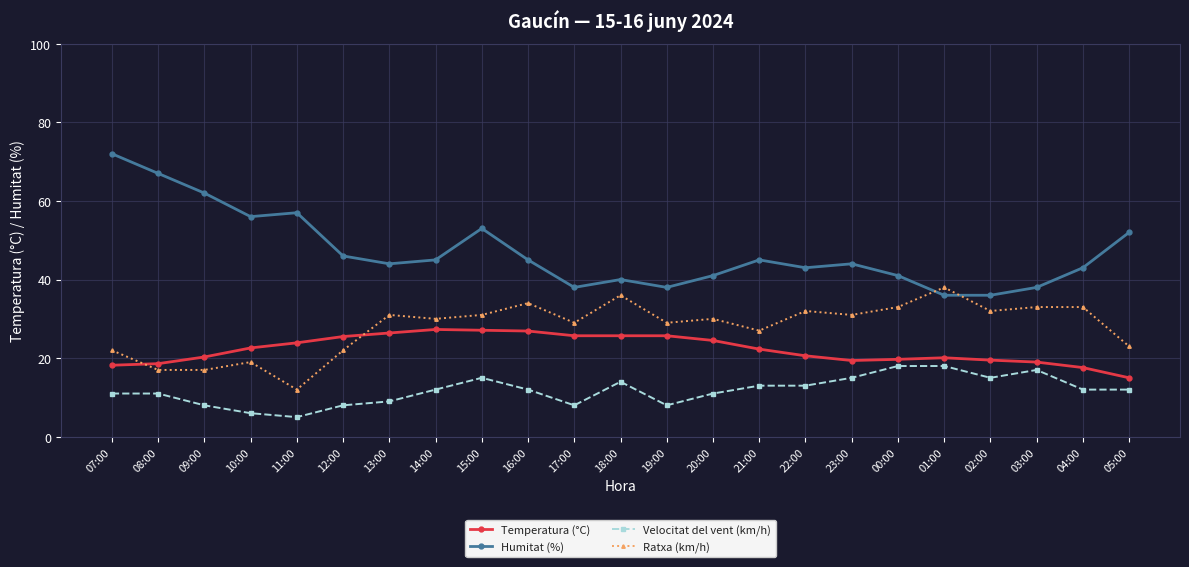

Is it true that Temperatura (°C) equals 9.3 at 05:00?

False